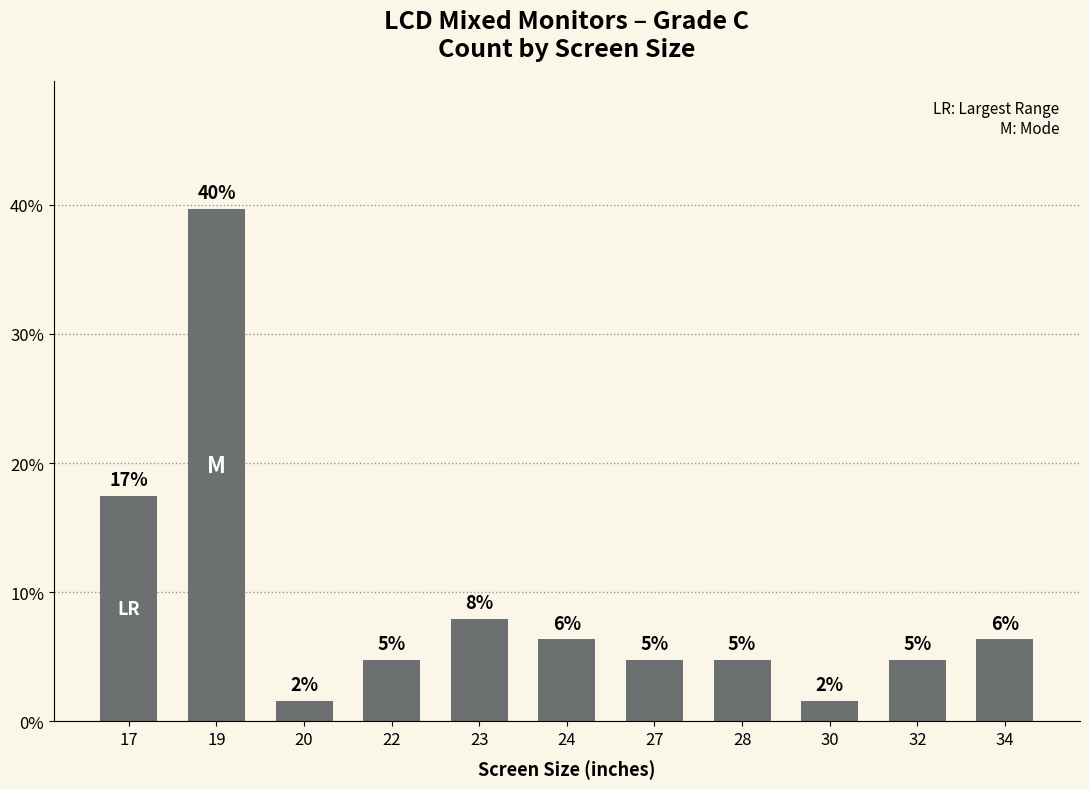

How many bars are there in total?

11